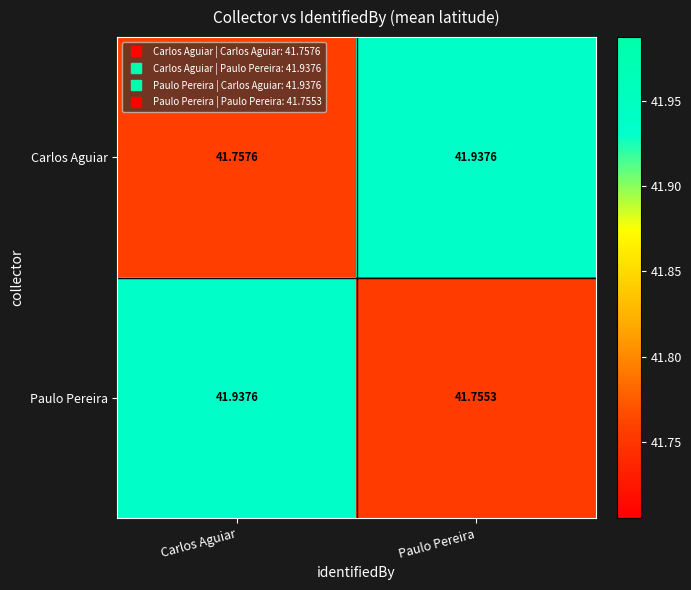

Is the value of Paulo Pereira at Carlos Aguiar greater than the value of Carlos Aguiar at Carlos Aguiar?

Yes